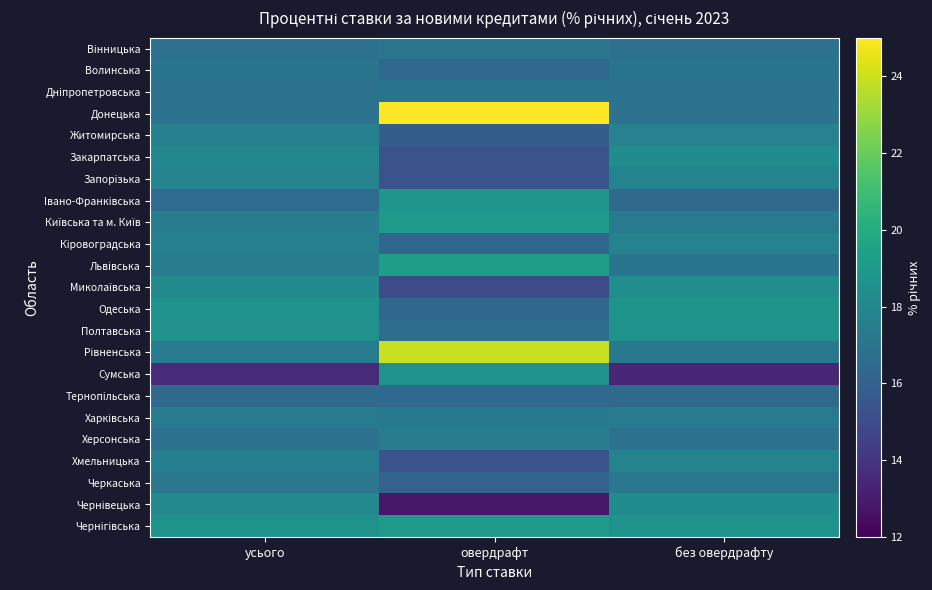

What is the total value across all series at без овердрафту?

399.5